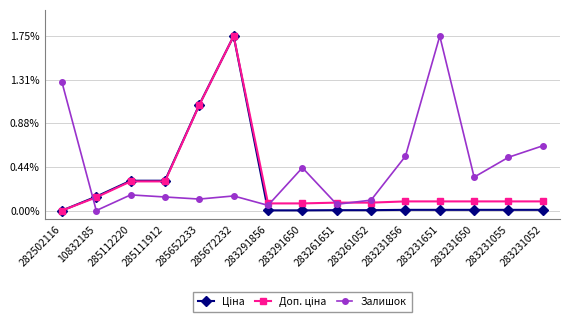

At how many categories does at least one series exceed 0?

15